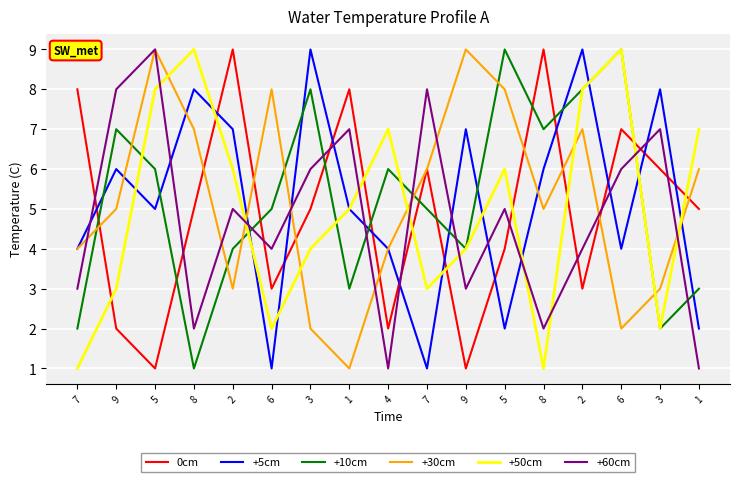

At which category does the chart reach its minimum across all series?

5